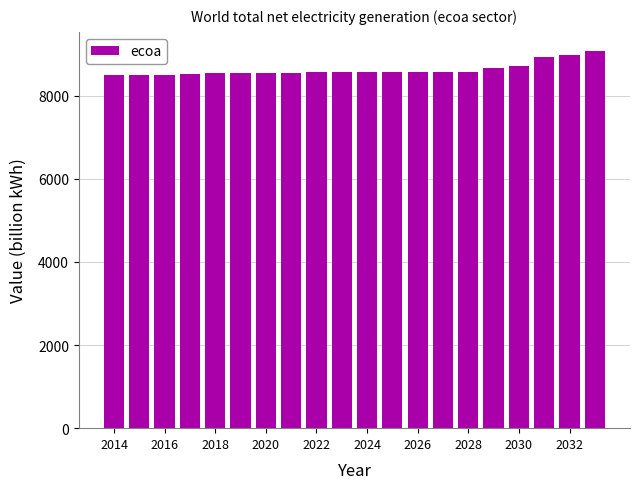

What is the greatest value displayed?

9080.3